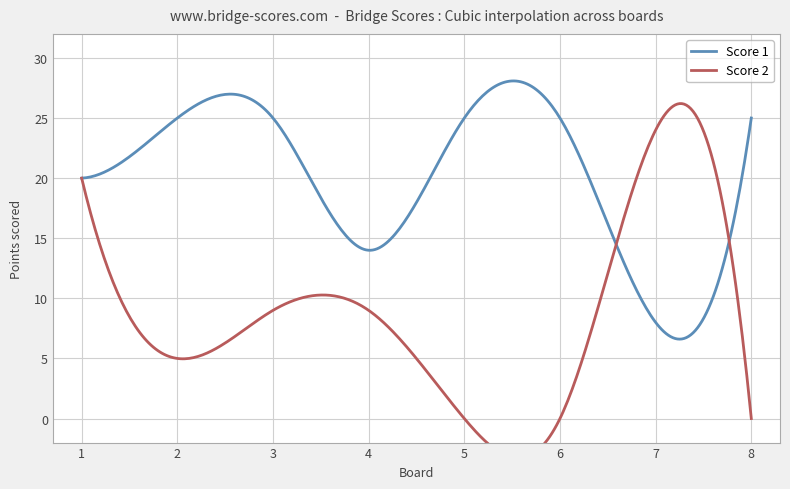

In Score 2, how many points are higher than both neighbors (excluding endpoints)?

1